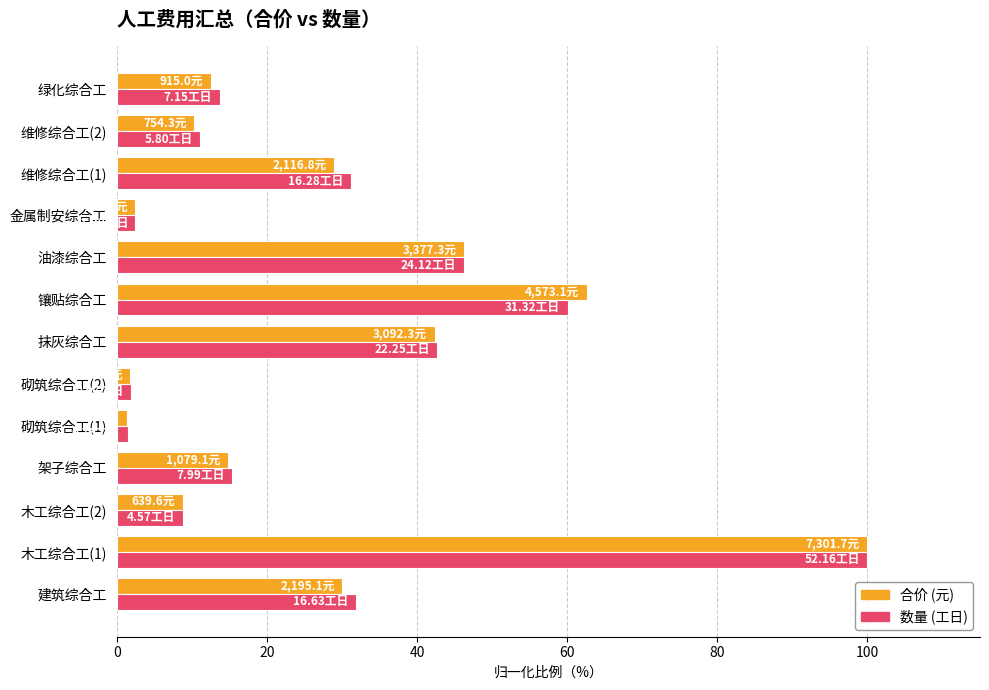

How many series are shown in this chart?

2